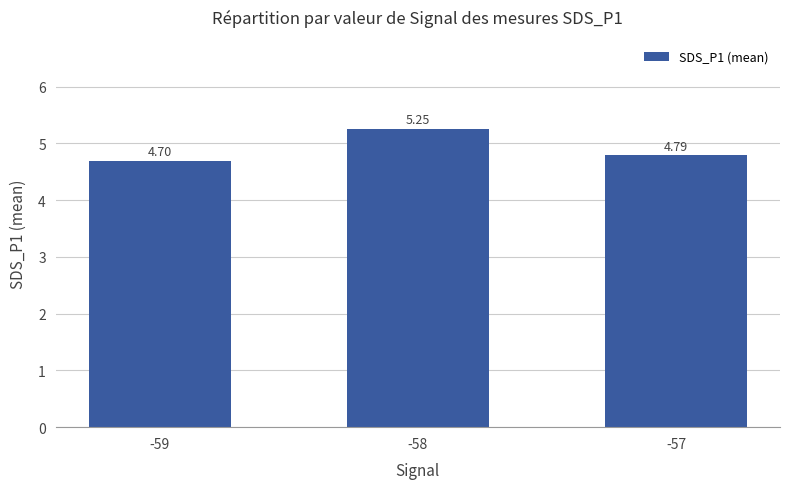

What is the value of the 3rd bar from the left?

4.8